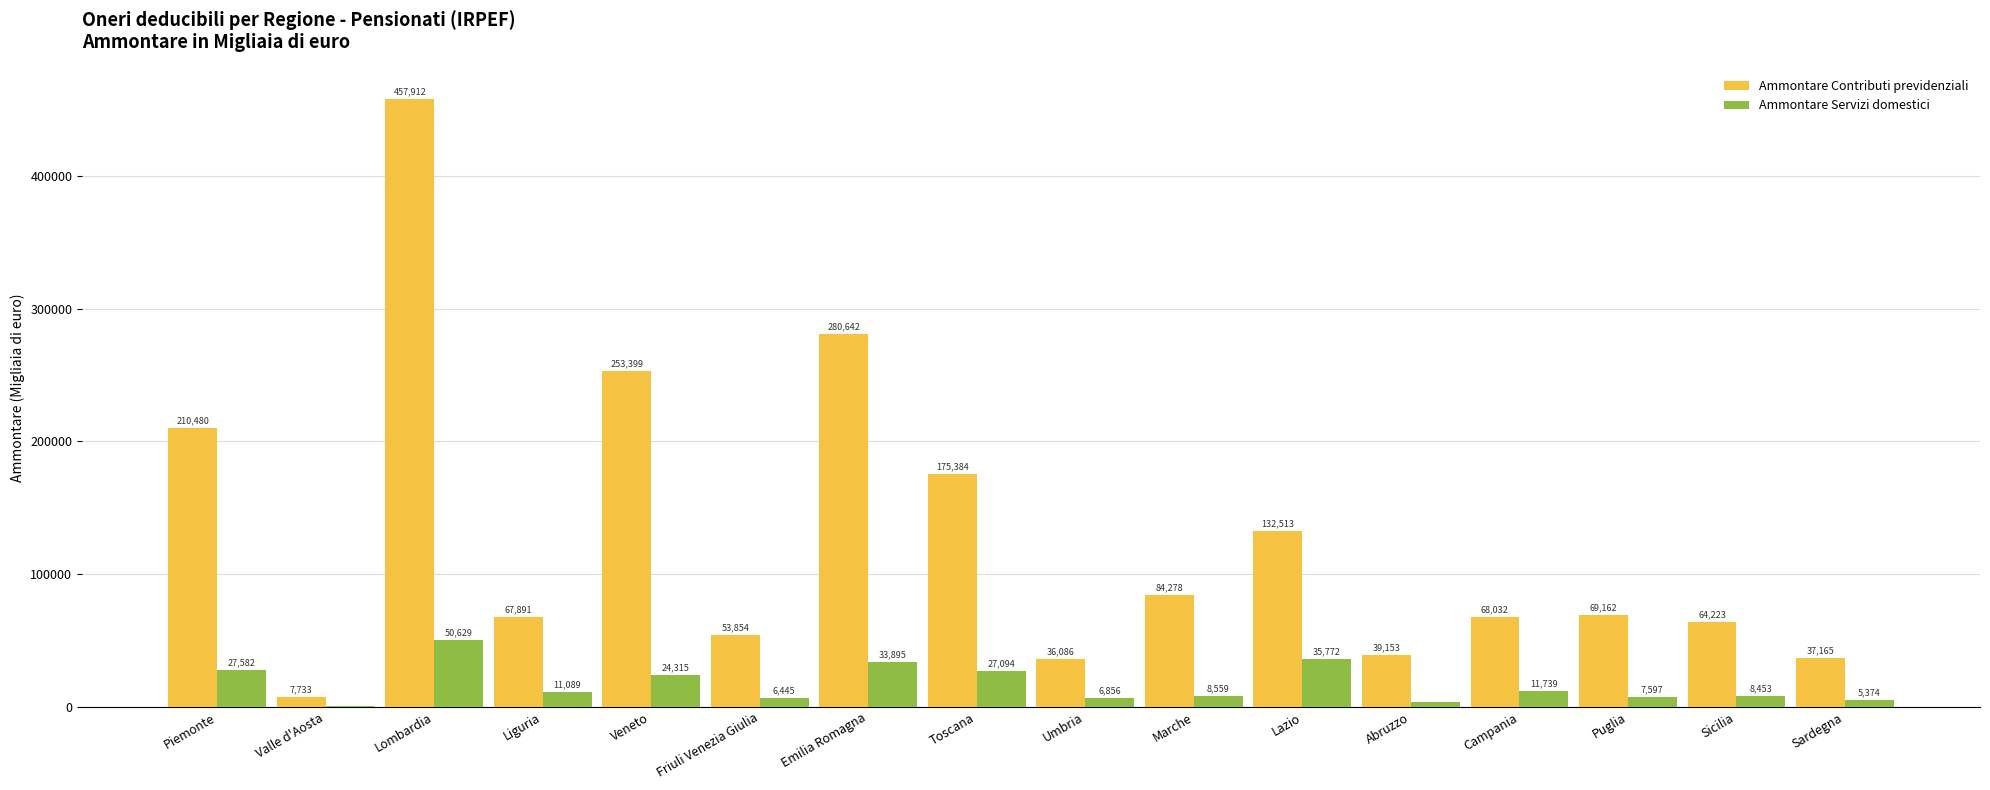

Which series has the largest range (max minus min)?

Ammontare Contributi previdenziali